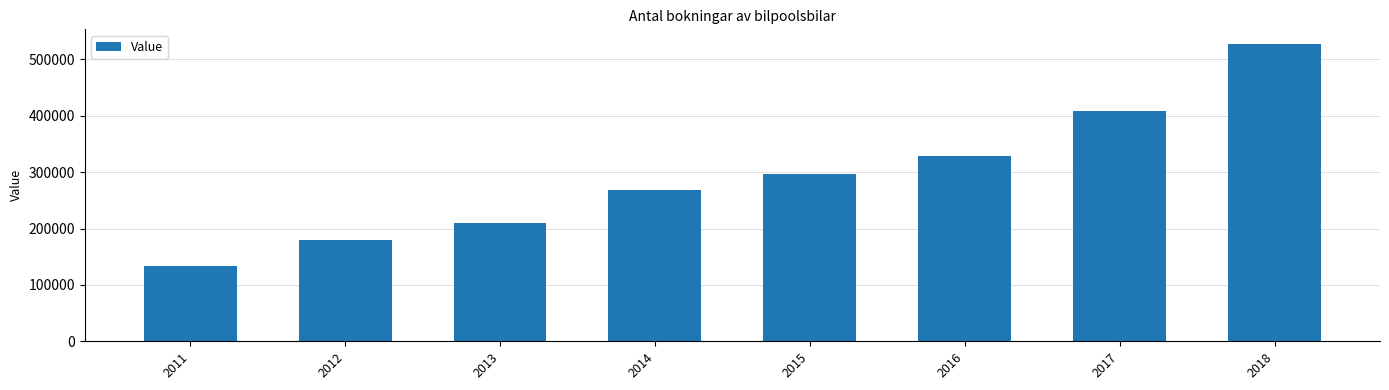

List the labels in order of value, smallest first.

2011, 2012, 2013, 2014, 2015, 2016, 2017, 2018